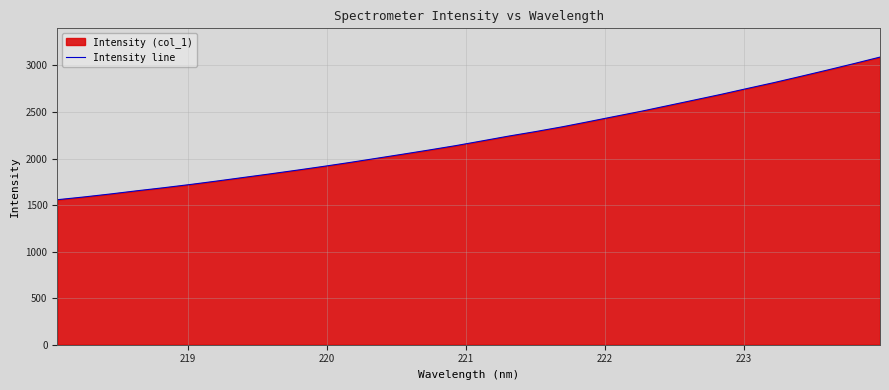

How many distinct data groups are displayed?

1